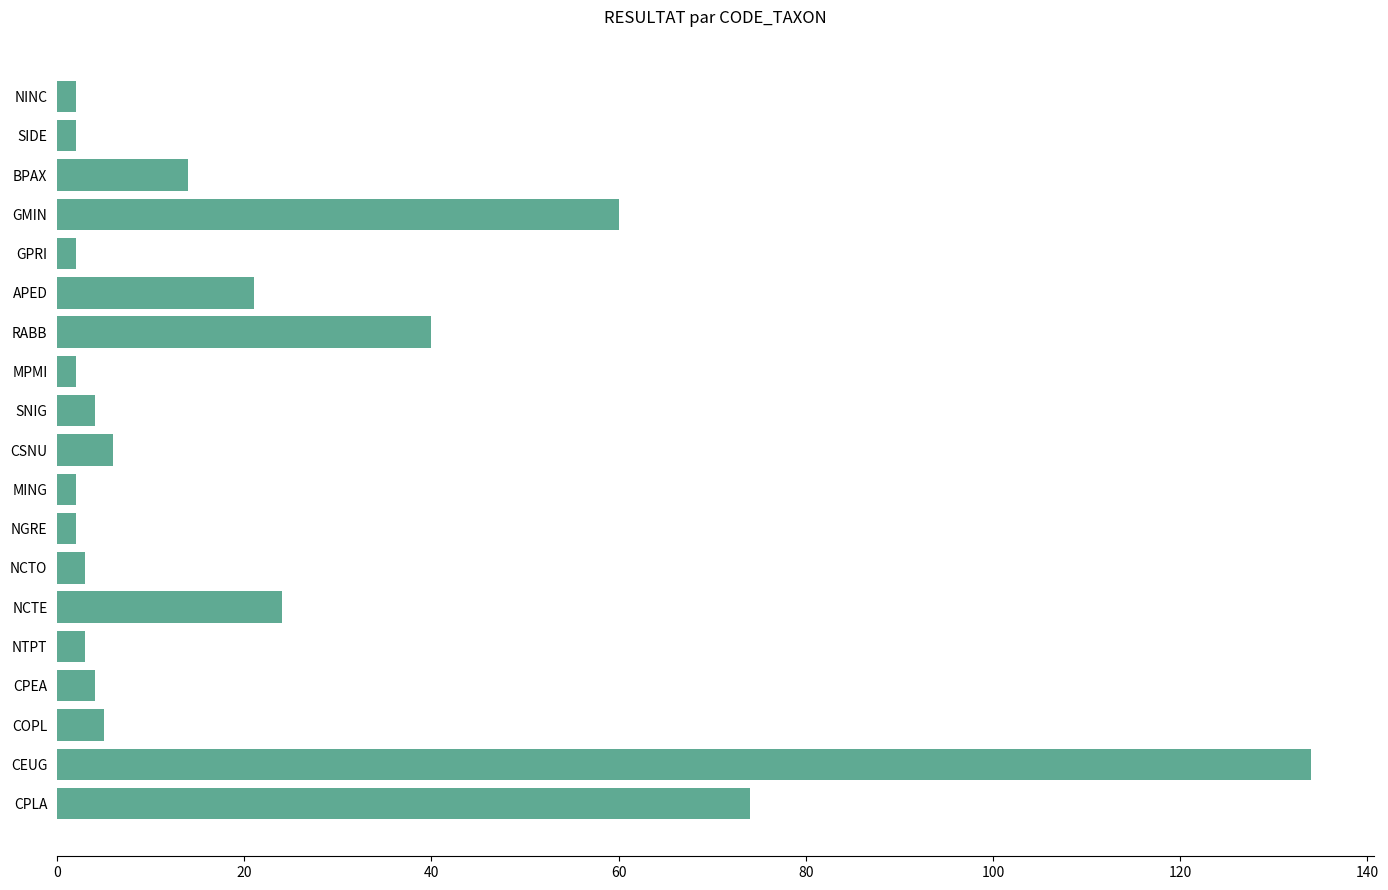

At which category does the chart reach its peak across all series?

CEUG